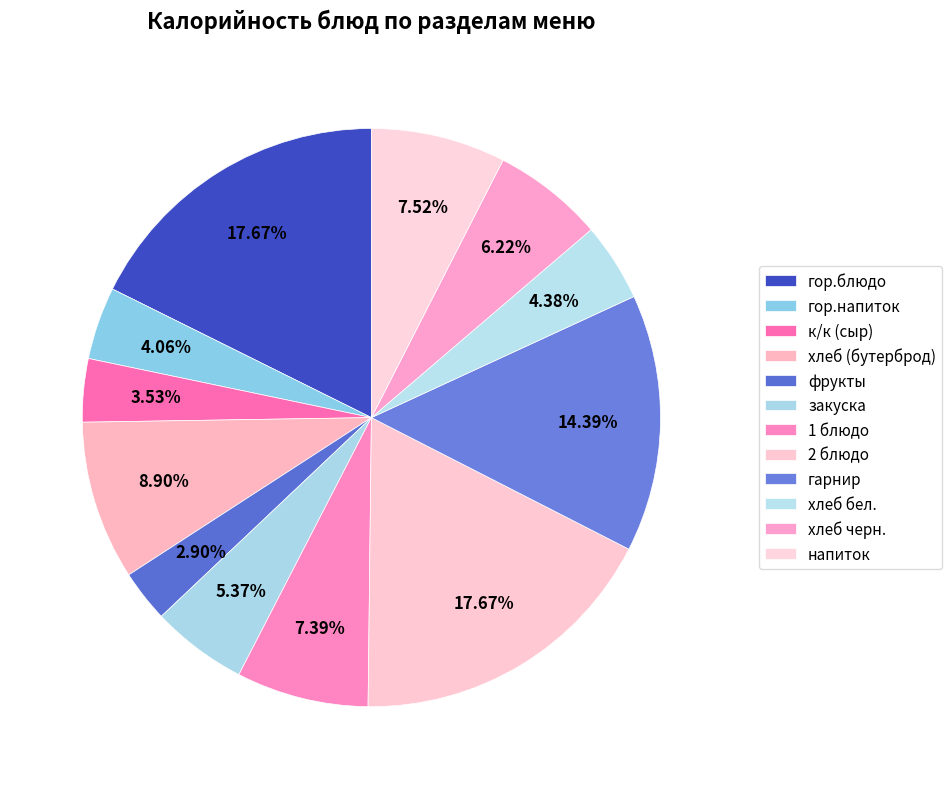

How many segments does this pie chart have?

12